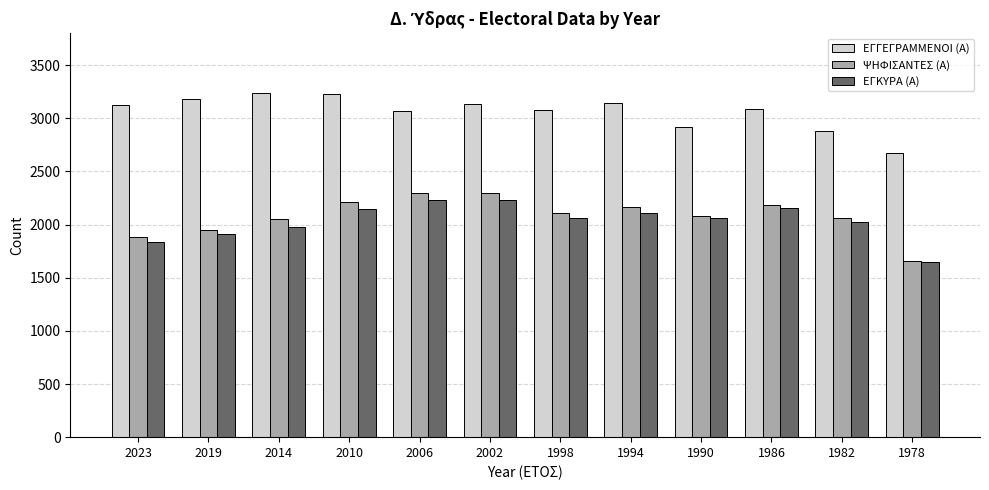

The ΕΓΓΕΓΡΑΜΜΕΝΟΙ (Α) series shows 1792 at 2019. True or false?

False